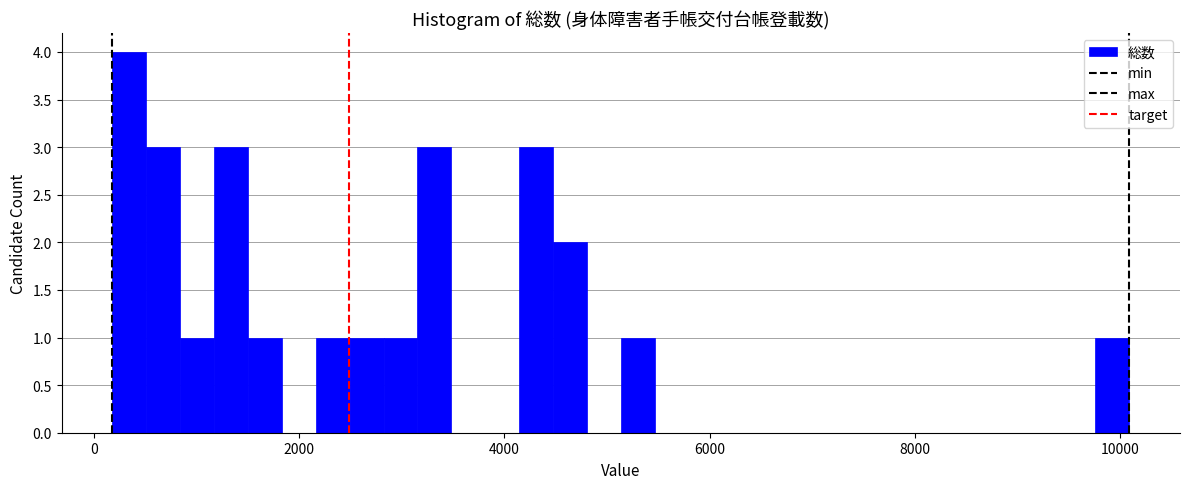

Around what value on the x-axis is the tallest bar? Give the approximate position of its centre, as read against the axis.

400